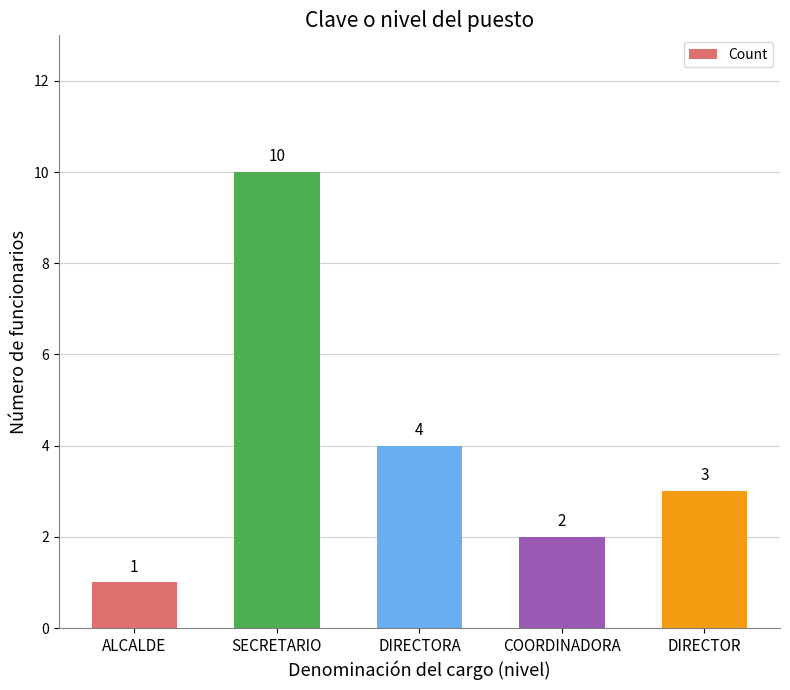

Reading right to left, list all the values displayed in this chart.

DIRECTOR=3	COORDINADORA=2	DIRECTORA=4	SECRETARIO=10	ALCALDE=1